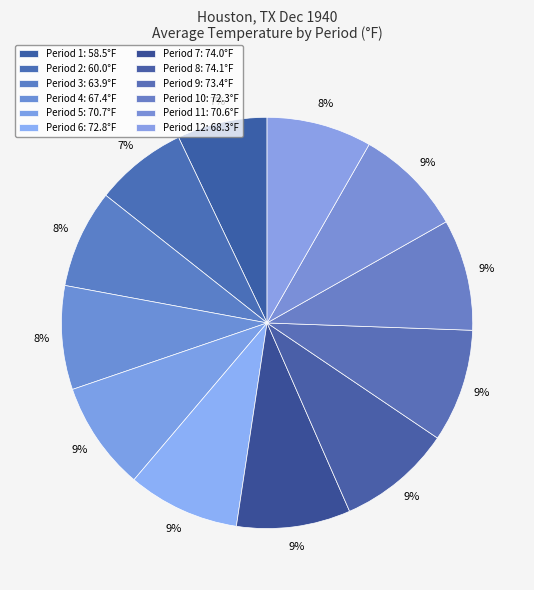

Count the number of slices in the pie.

12